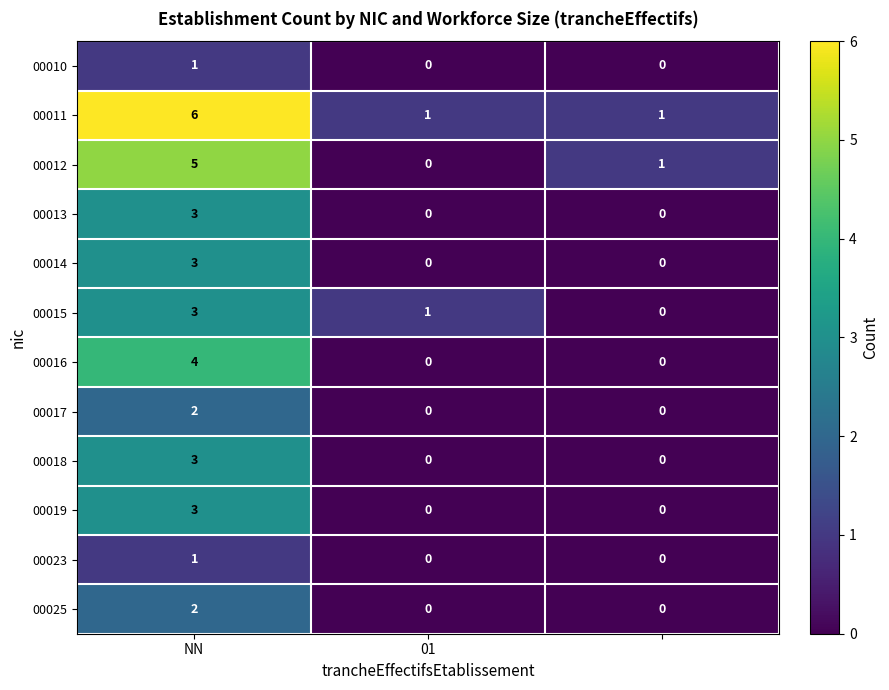

What is the sum of all 00011 values?

8